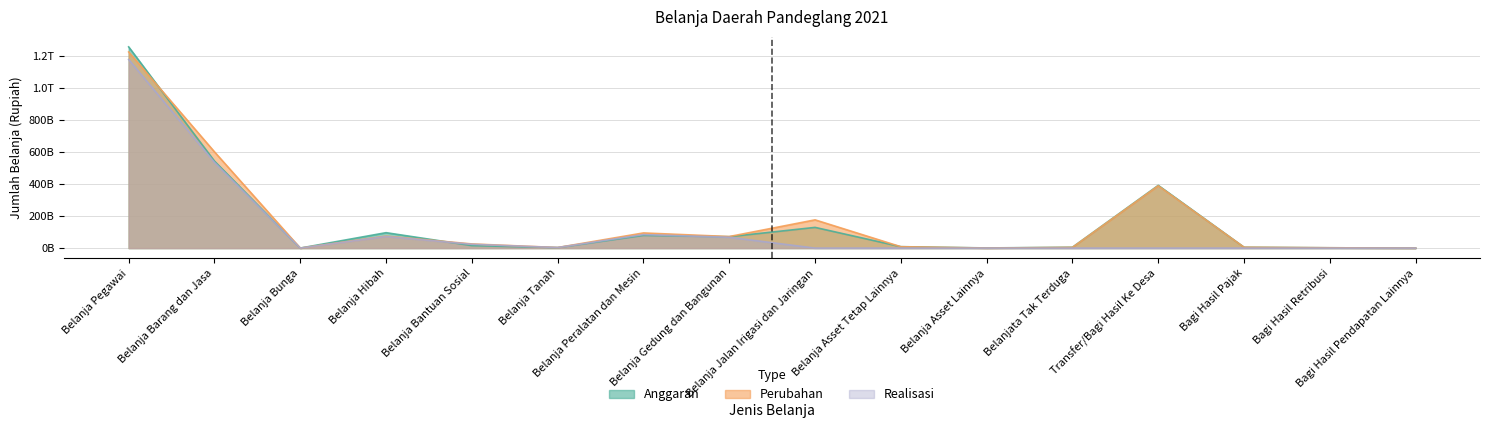

True or false: Anggaran has more than 1 points higher than both neighbors.

True